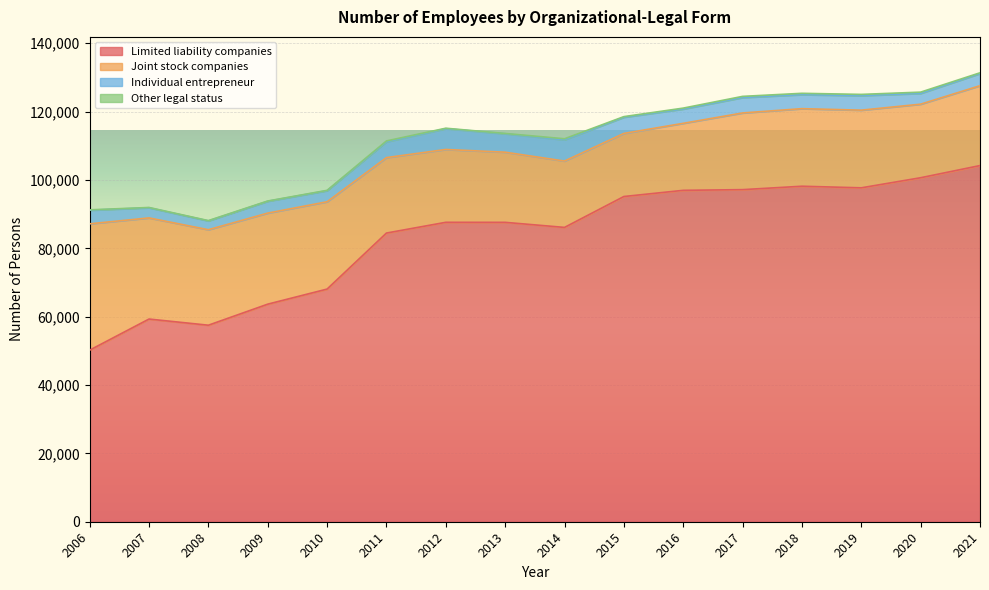

Between 2017 and 2018, which is larger?

2018